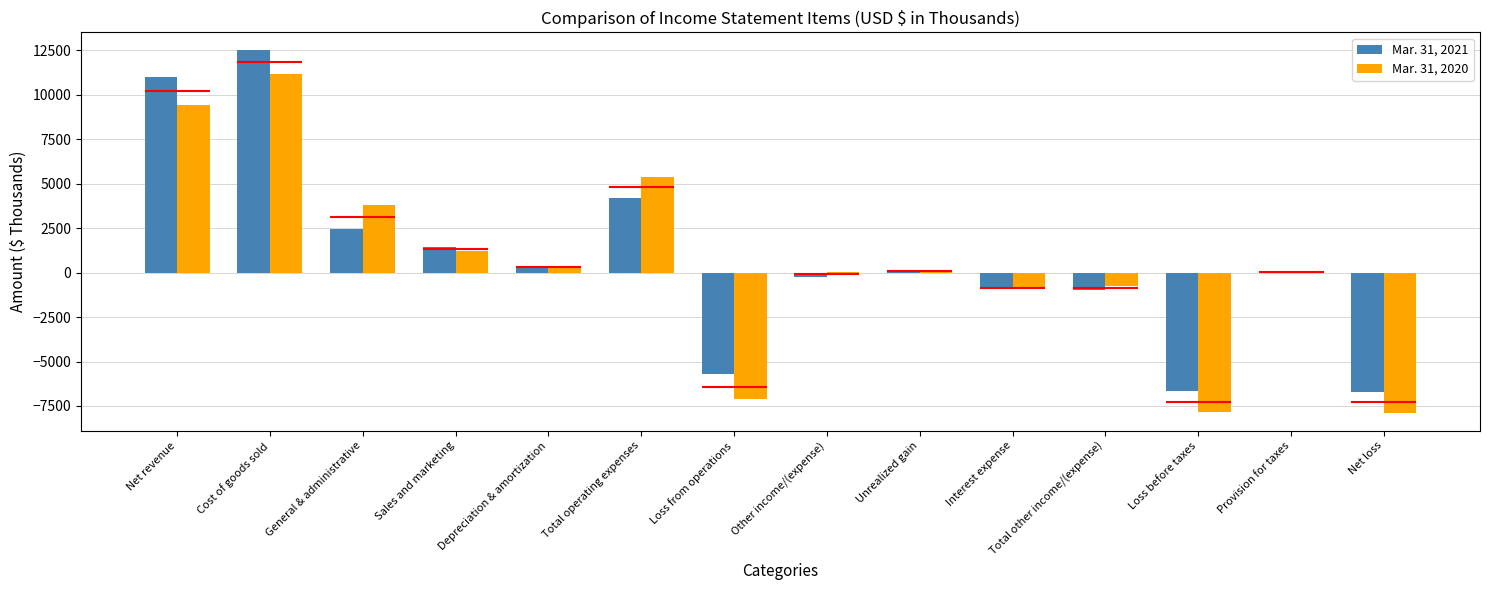

Which has a higher value, General & administrative or Cost of goods sold?

Cost of goods sold